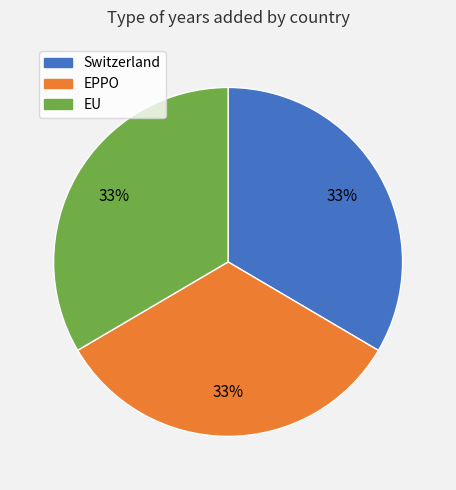

To the nearest percent, what portion does EPPO represent?

33%